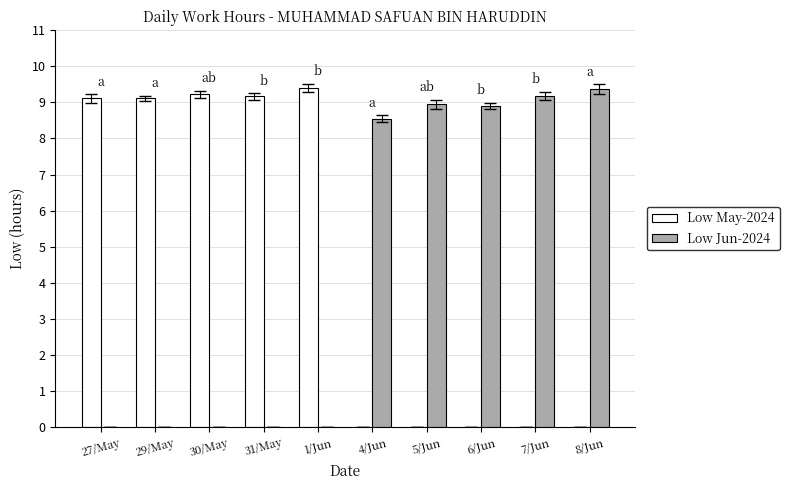

What is the sum of the Low May-2024 values at 6/Jun and 1/Jun?

9.4